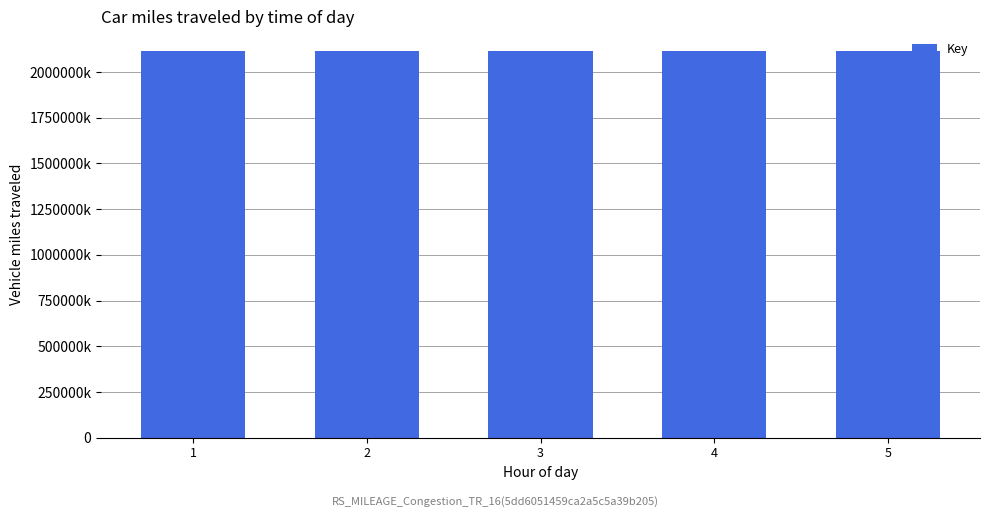

Are the bars horizontal?

No